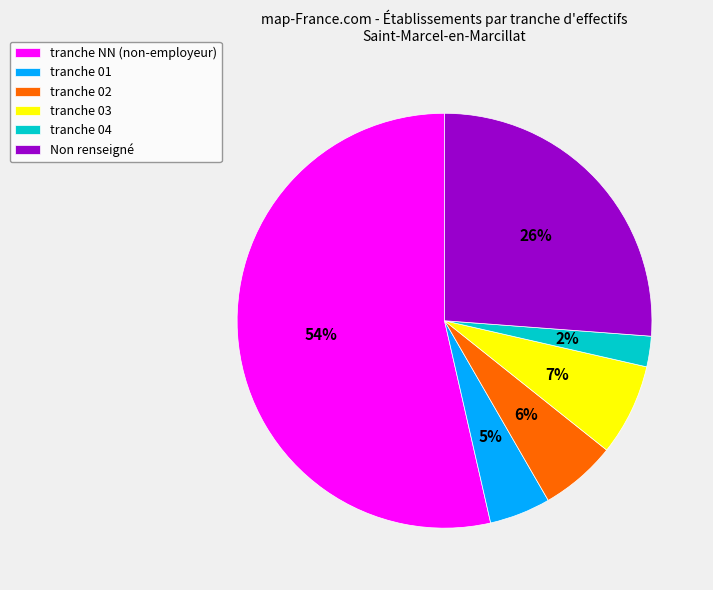

To the nearest percent, what is the combined percentage of tranche 04 and tranche 01?

7%